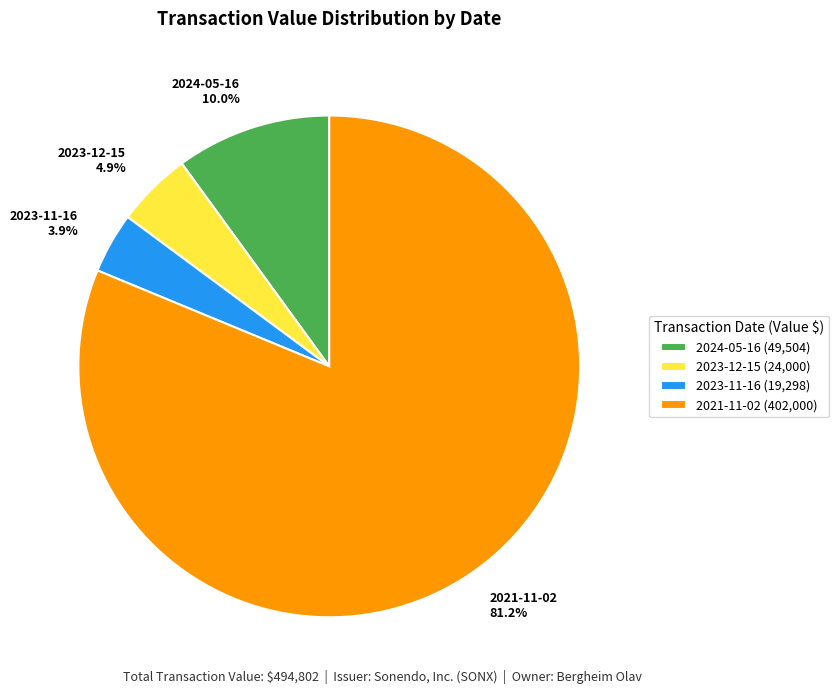

Is there any slice that represents more than half of the pie?

Yes